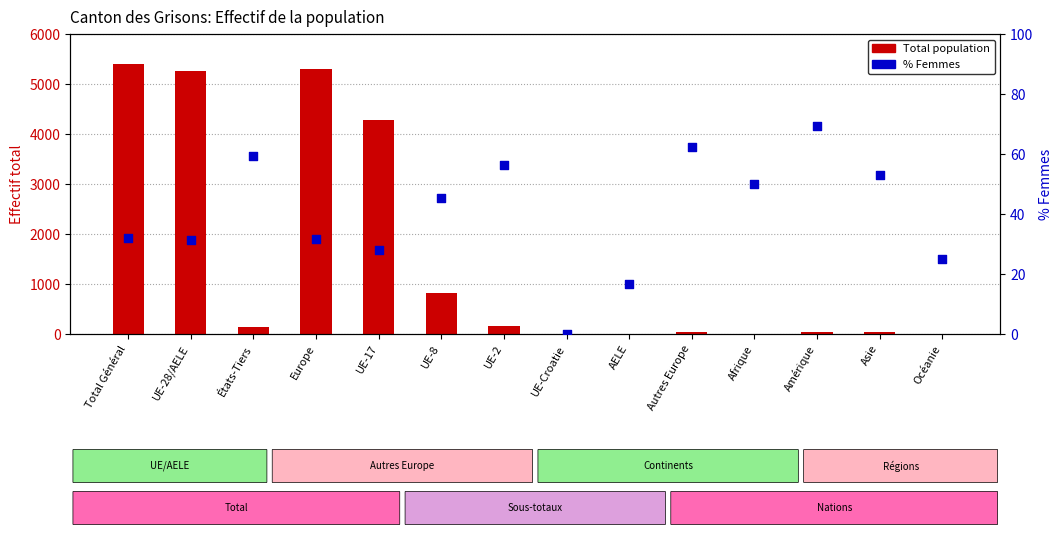

Is the value of % Femmes at Amérique greater than the value of Total population at États-Tiers?

No